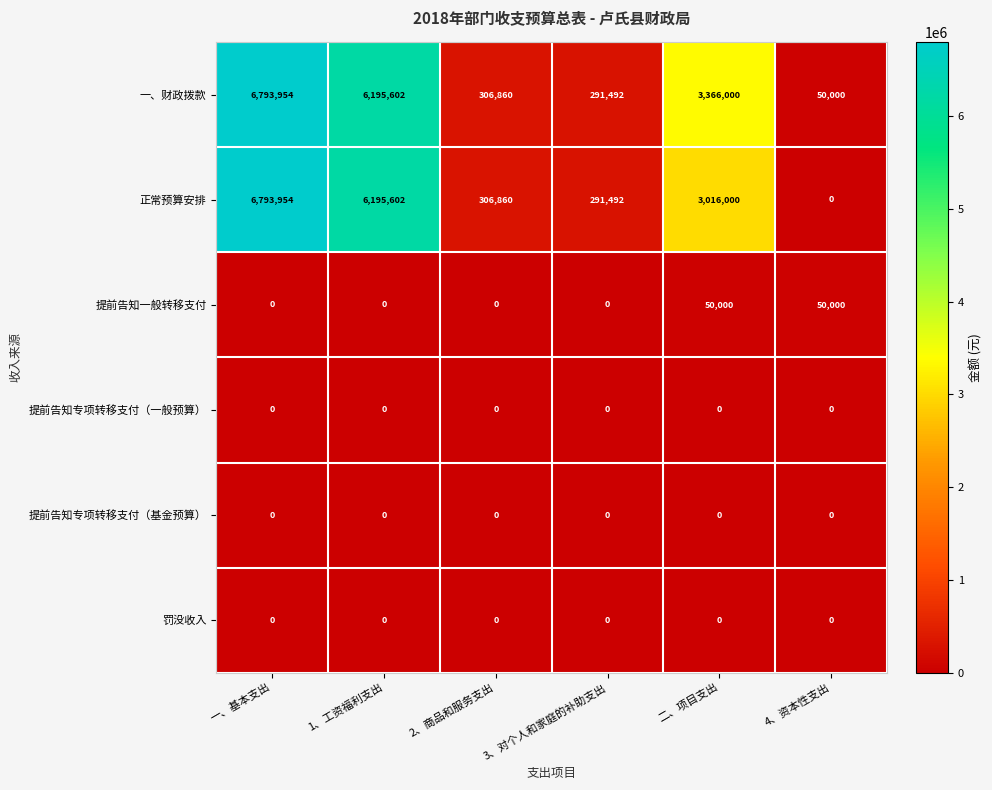

Which series changed the most between 一、基本支出 and 二、项目支出?

正常预算安排